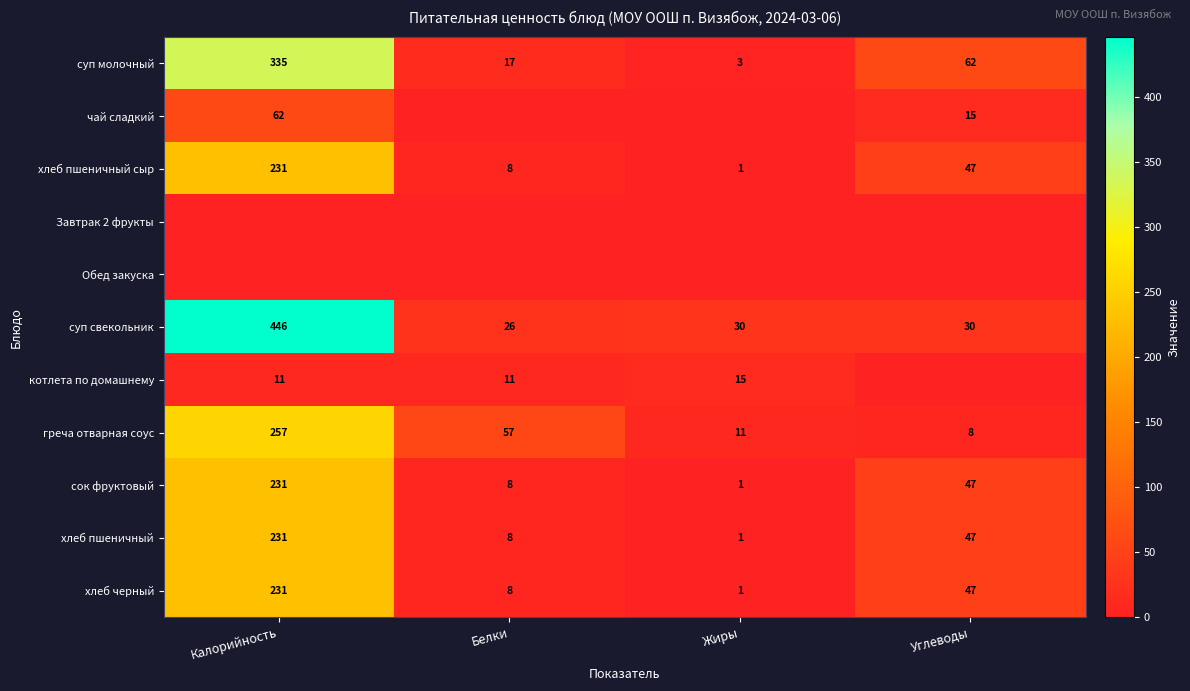

How many distinct data groups are displayed?

11